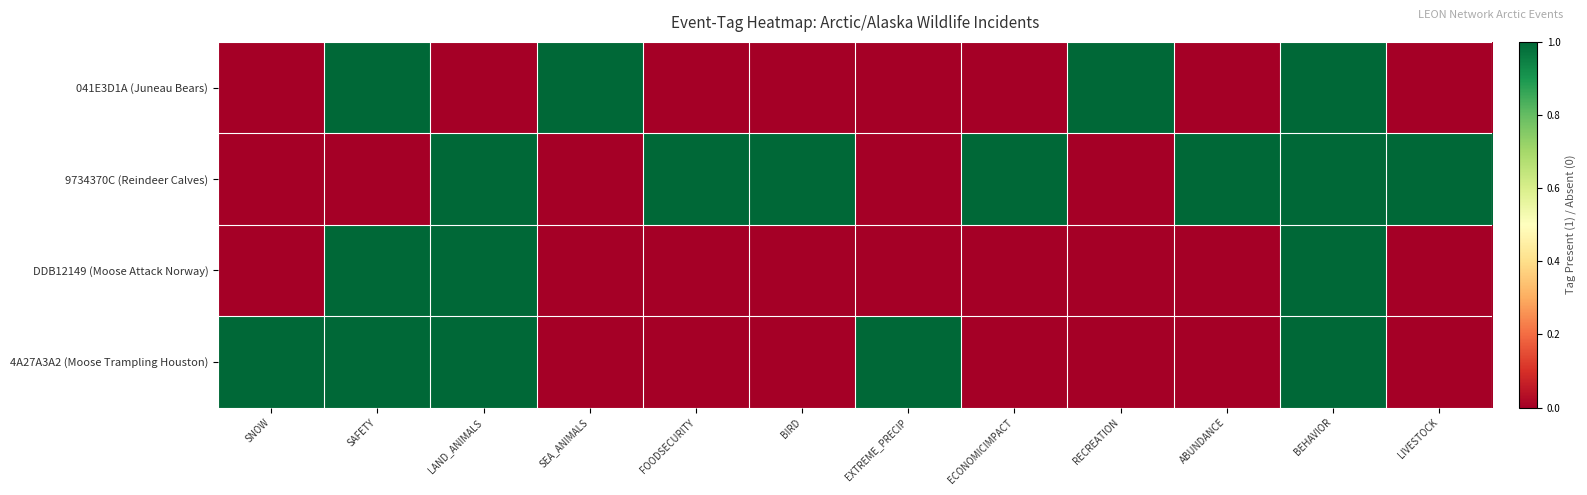

How many distinct data groups are displayed?

4